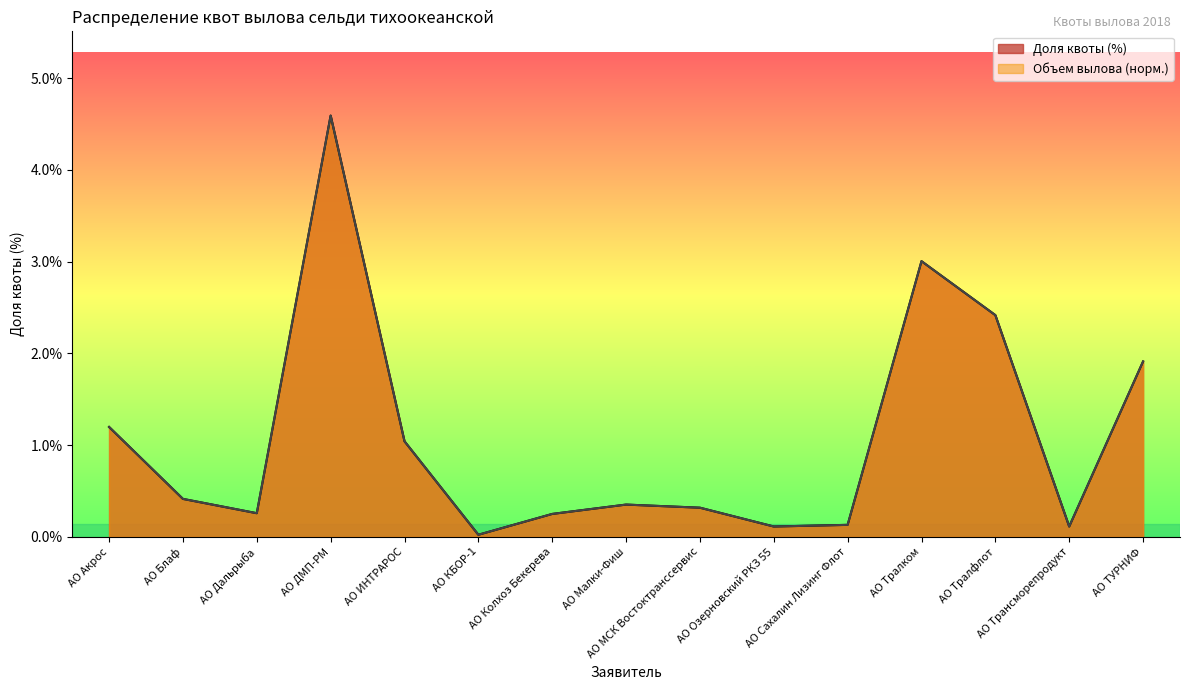

What is the total value across all series at АО Дальрыба?

0.5